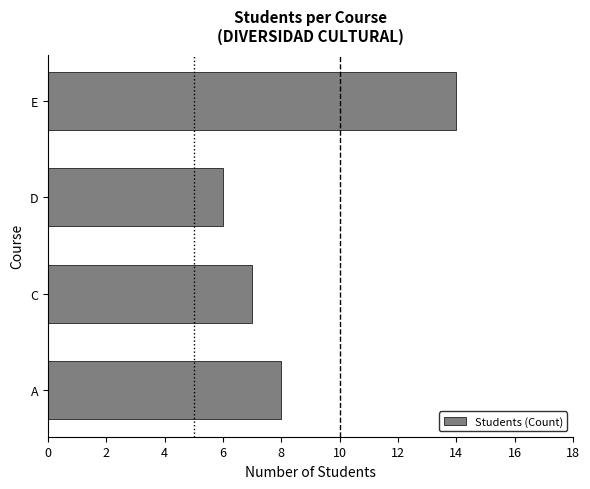

Reading bottom to top, transcribe all the data shown in this chart.

A=8	C=7	D=6	E=14